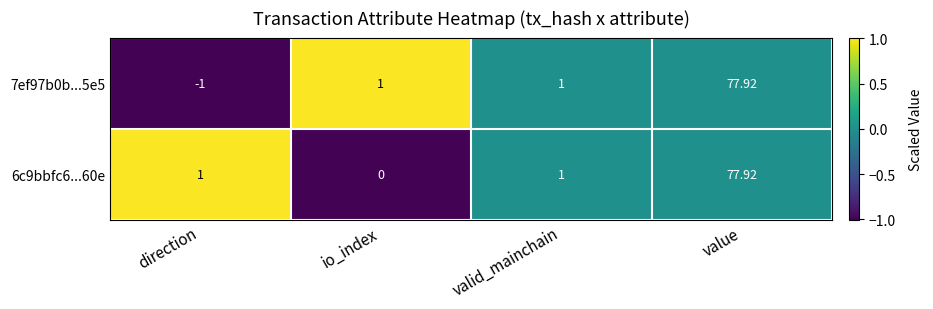

How many series are shown in this chart?

2